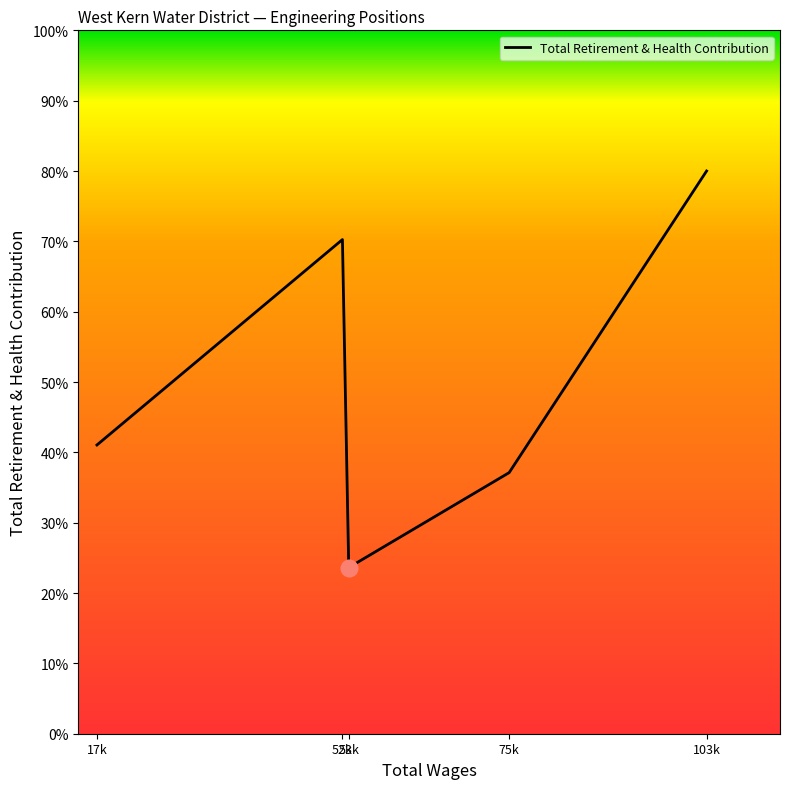

Is this an area chart (filled region under the line)?

No